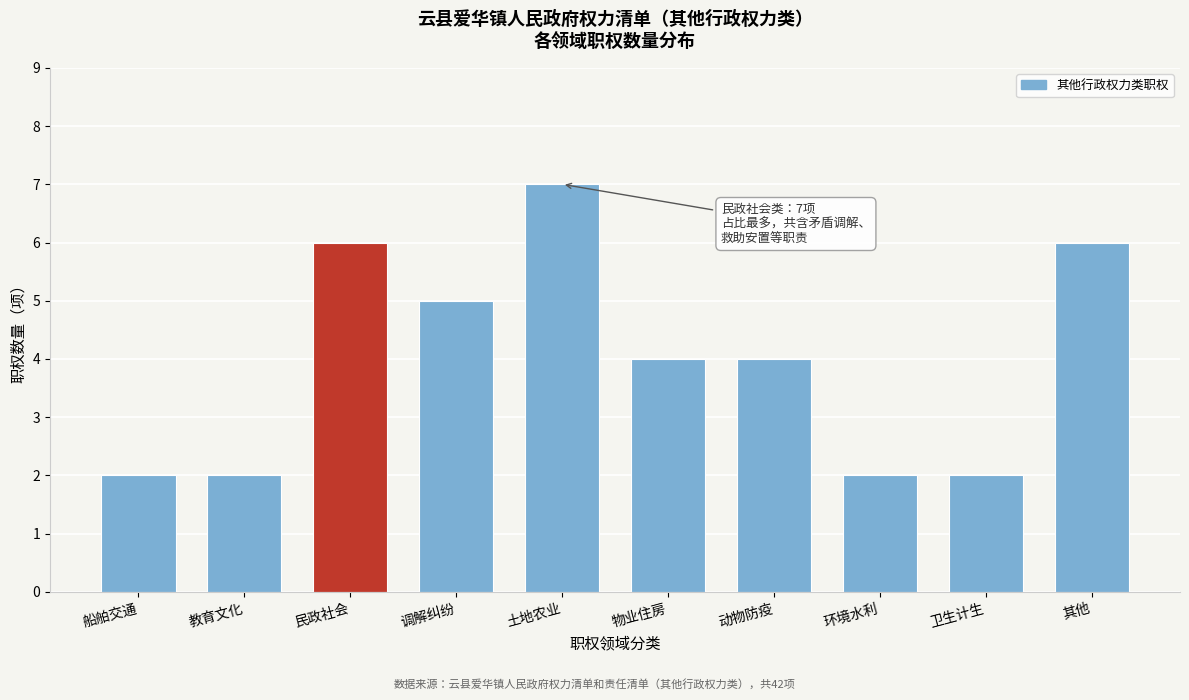

Reading left to right, list all the values displayed in this chart.

2	2	6	5	7	4	4	2	2	6